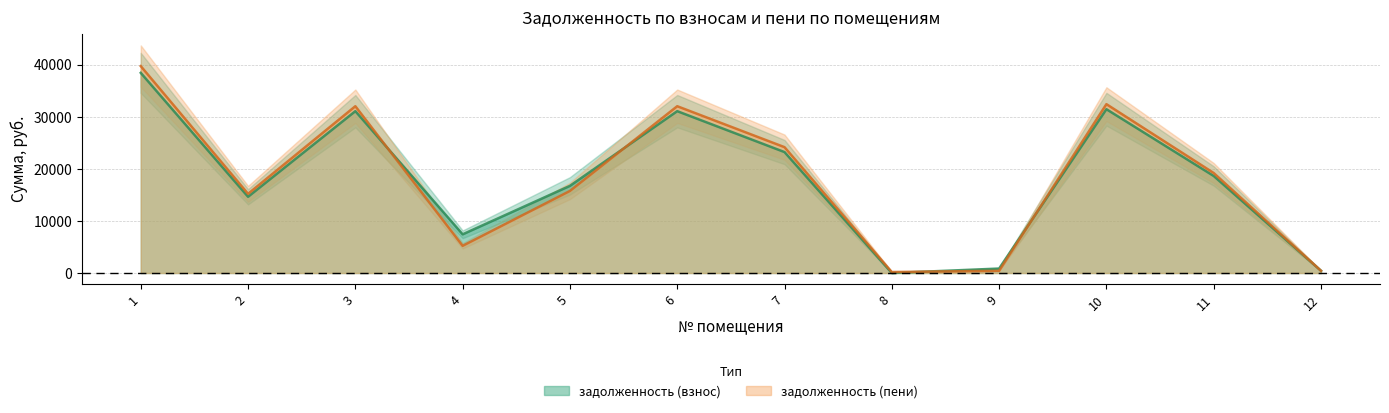

The value of задолженность (пени) at 7 is 24188.9. True or false?

True